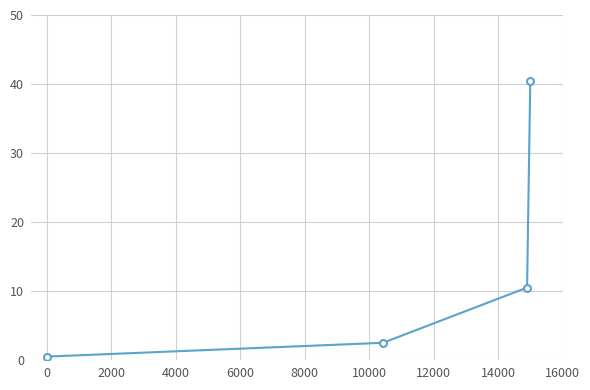

What is the average value?

13.5